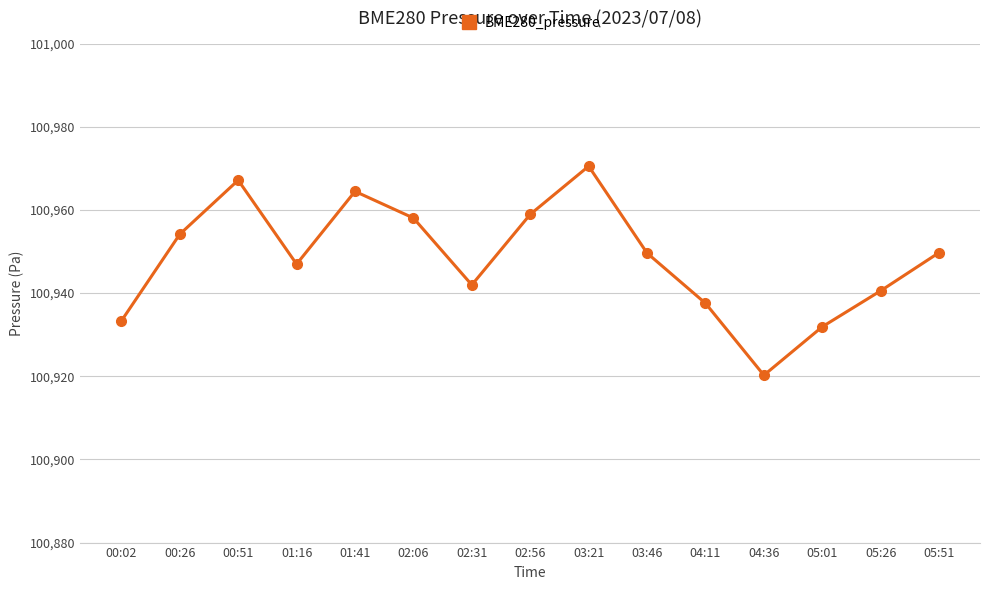

At which category does the chart reach its minimum across all series?

04:36